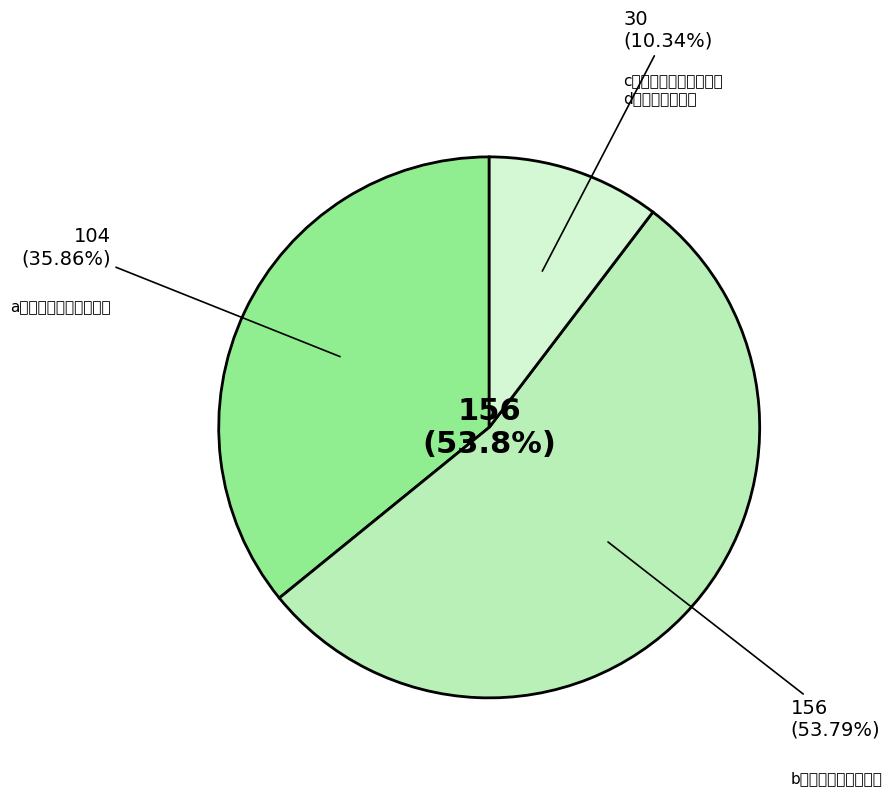

What percentage is NOT represented by b：概ね満足している?

46.2%